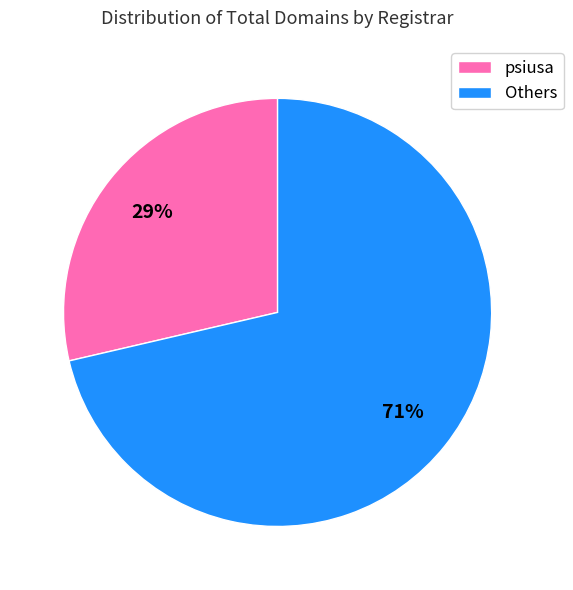

What is the largest slice in the pie chart?

Others